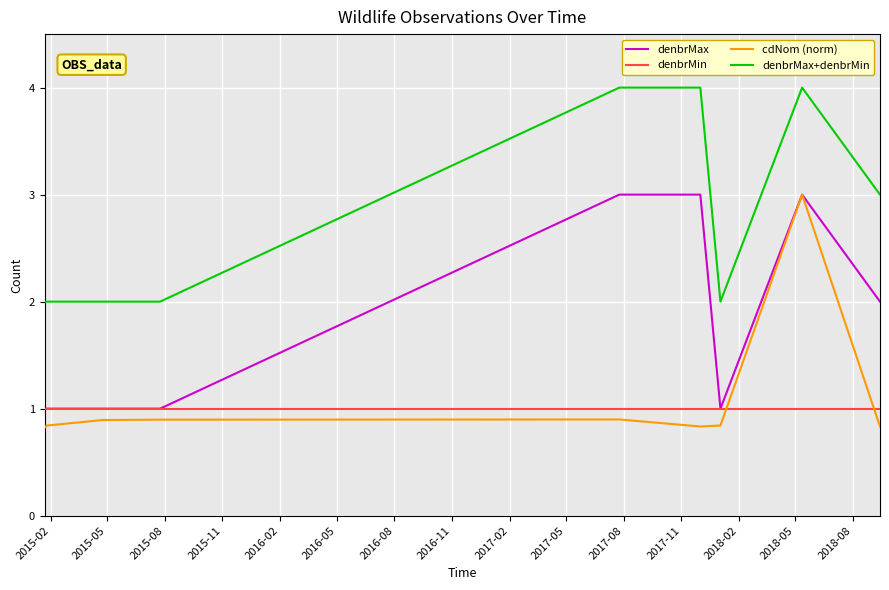

Which series has the largest total across all categories?

denbrMax+denbrMin